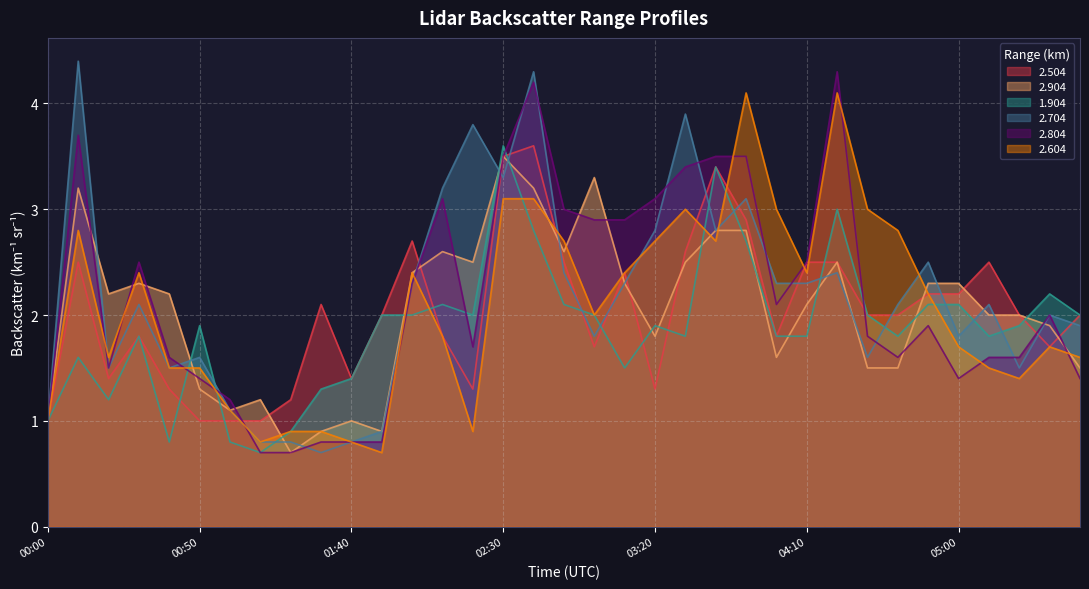

How many times do 2.604 and 1.904 cross each other?

8